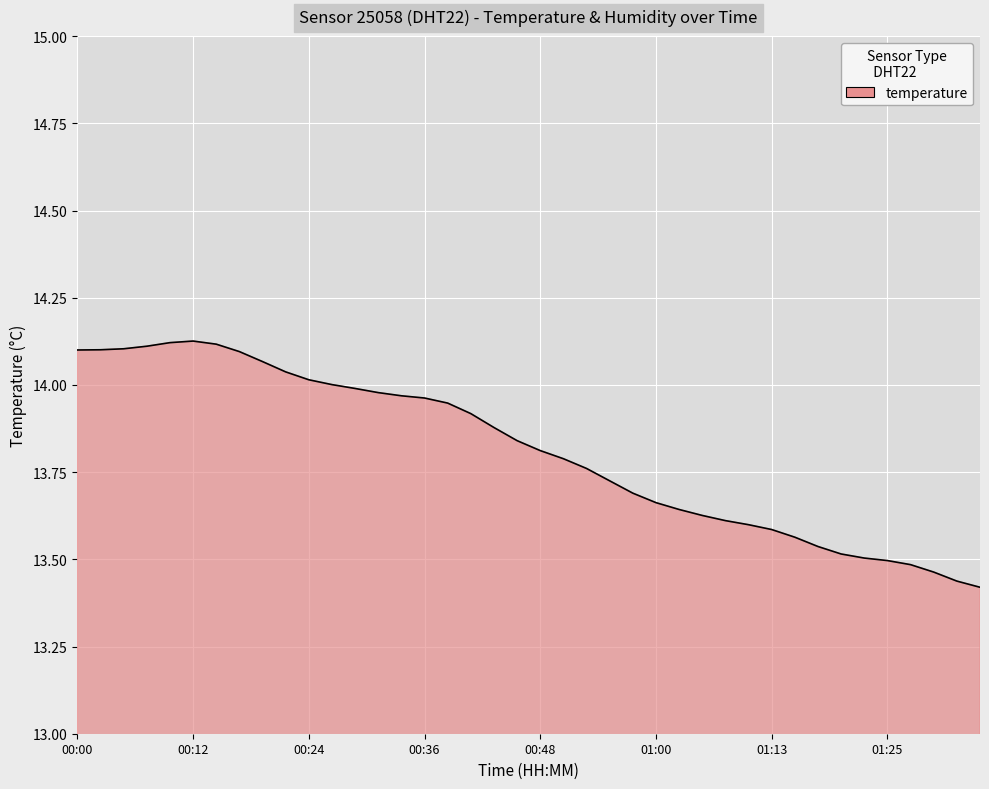

Which category has the highest value across all series?

00:12